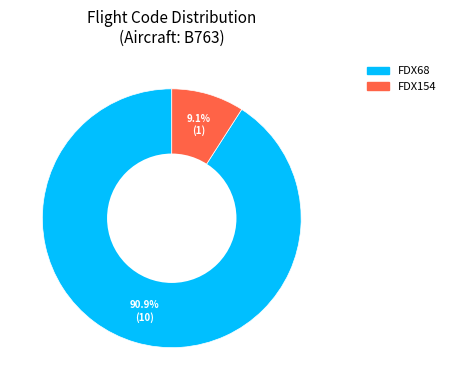

To the nearest percent, what percentage of the pie is FDX68?

91%